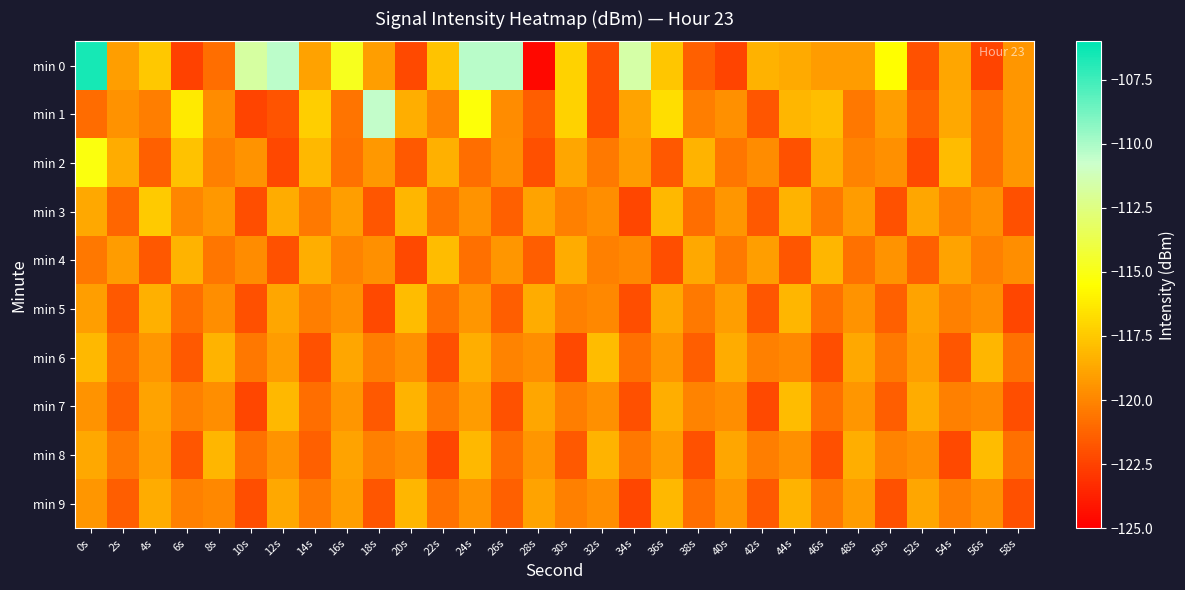

Rank the series by their maximum value, from highest to lowest.

min 0, min 1, min 2, min 3, min 4, min 5, min 6, min 7, min 8, min 9